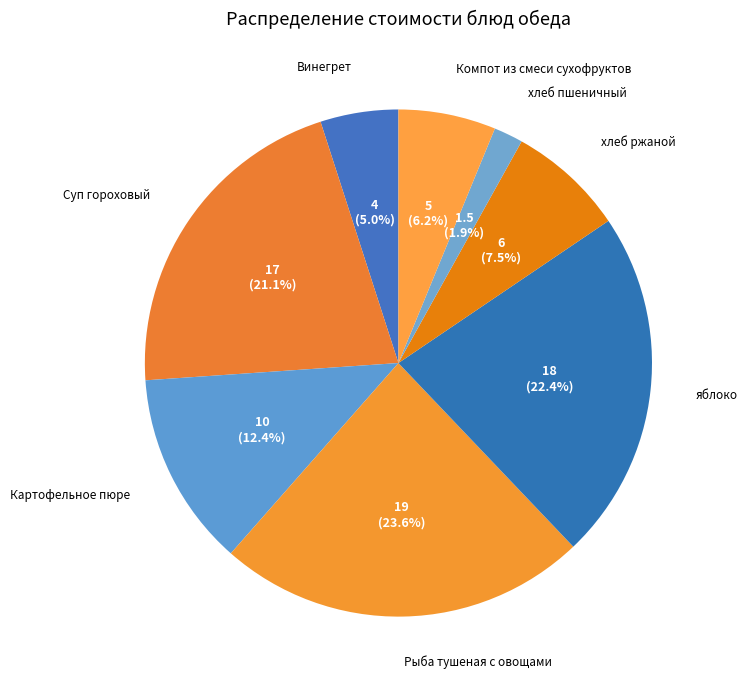

How many slices are in this pie chart?

8